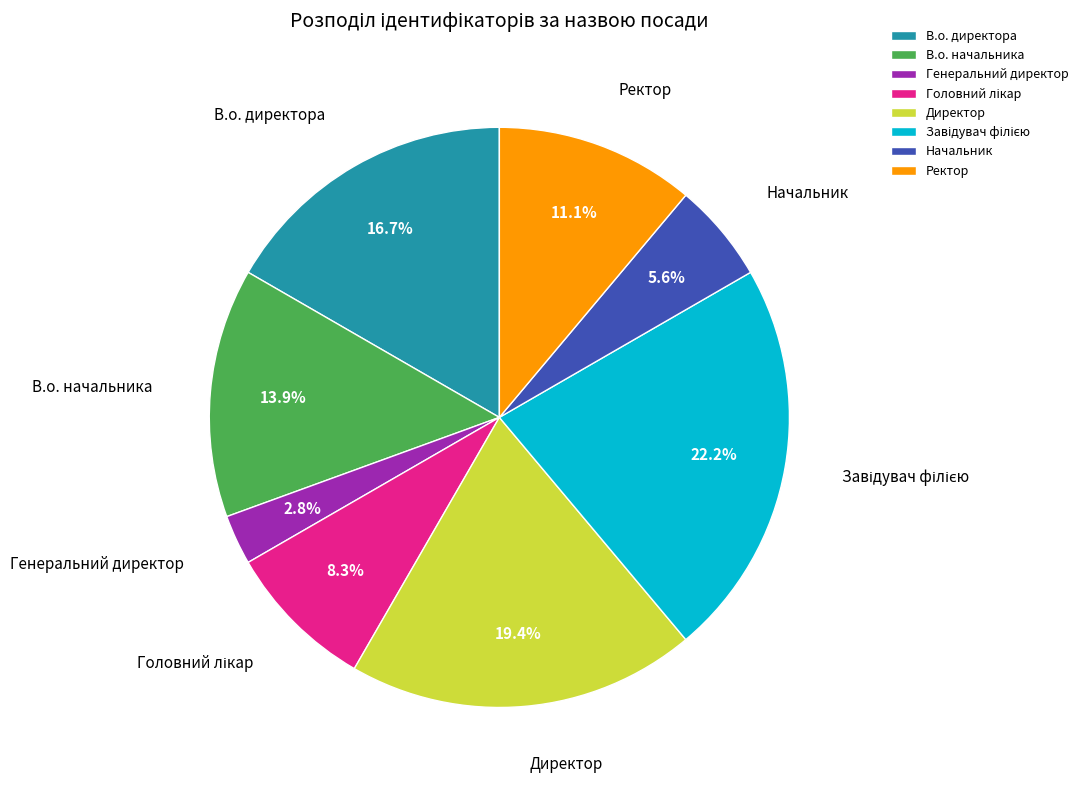

To the nearest percent, what is the difference between the В.о. начальника and Ректор slice percentages?

3%